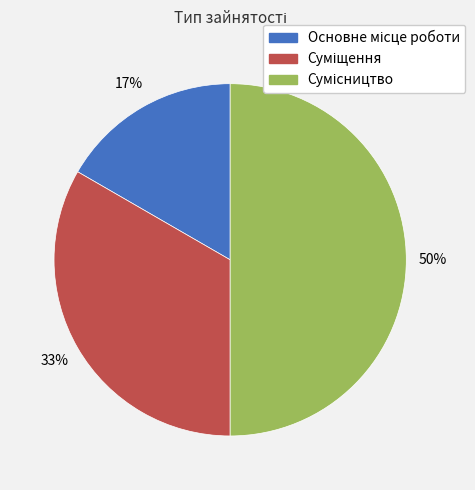

To the nearest percent, what is the average slice percentage?

33%